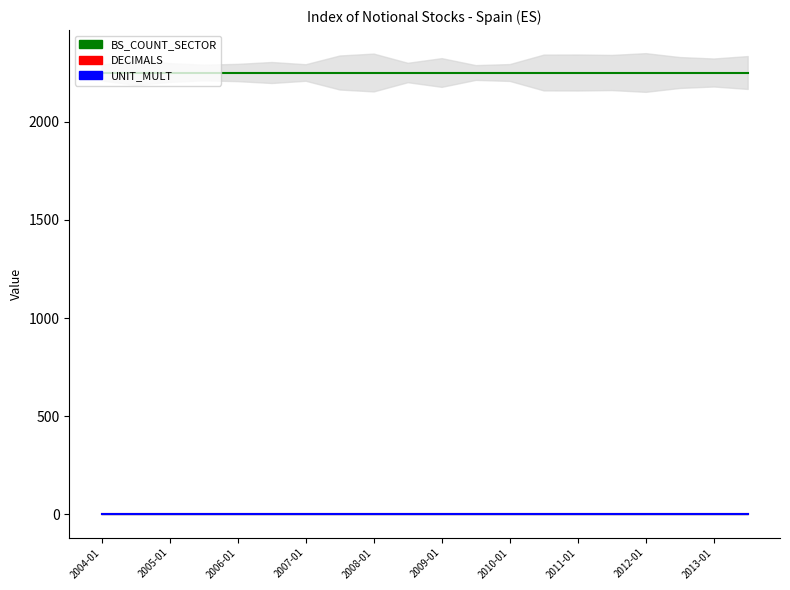

Count the number of categories in the chart.

20